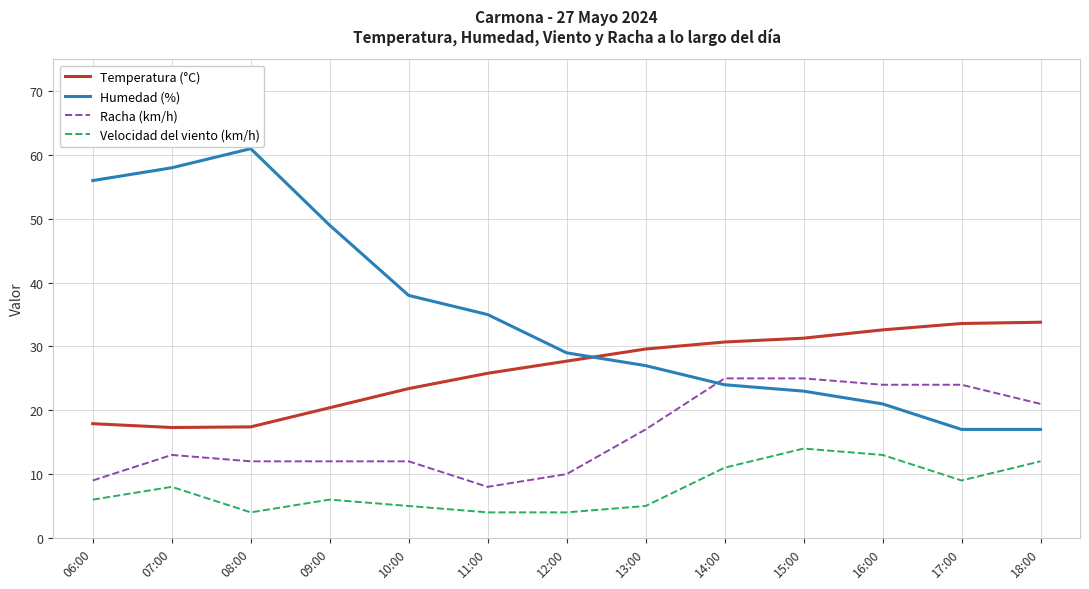

What is the minimum value shown in the chart?

4.0